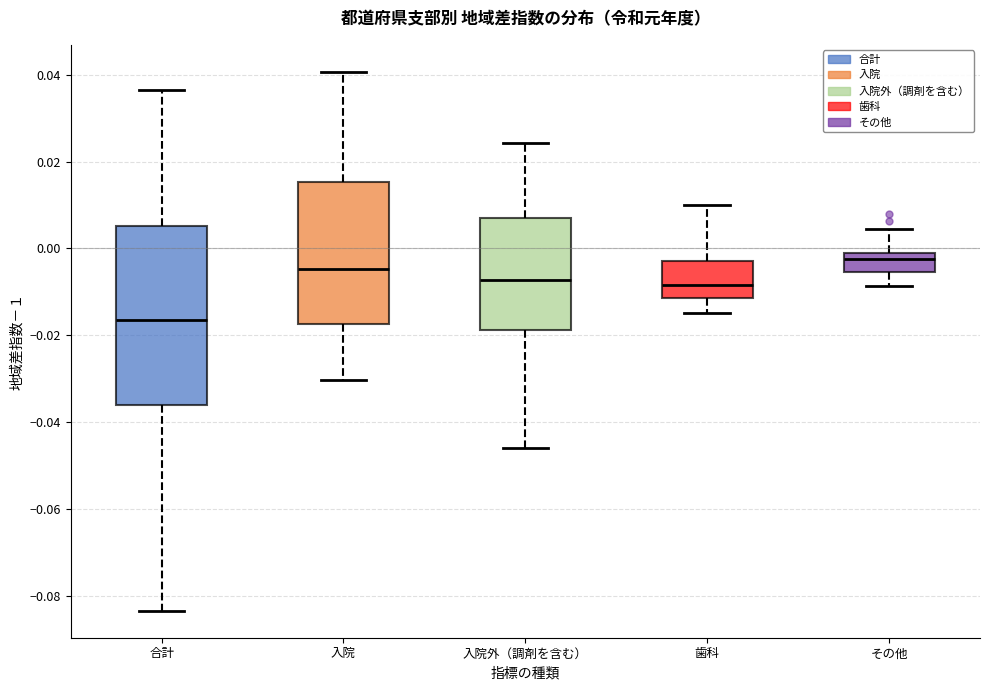

Which box's median line is the lowest?

合計